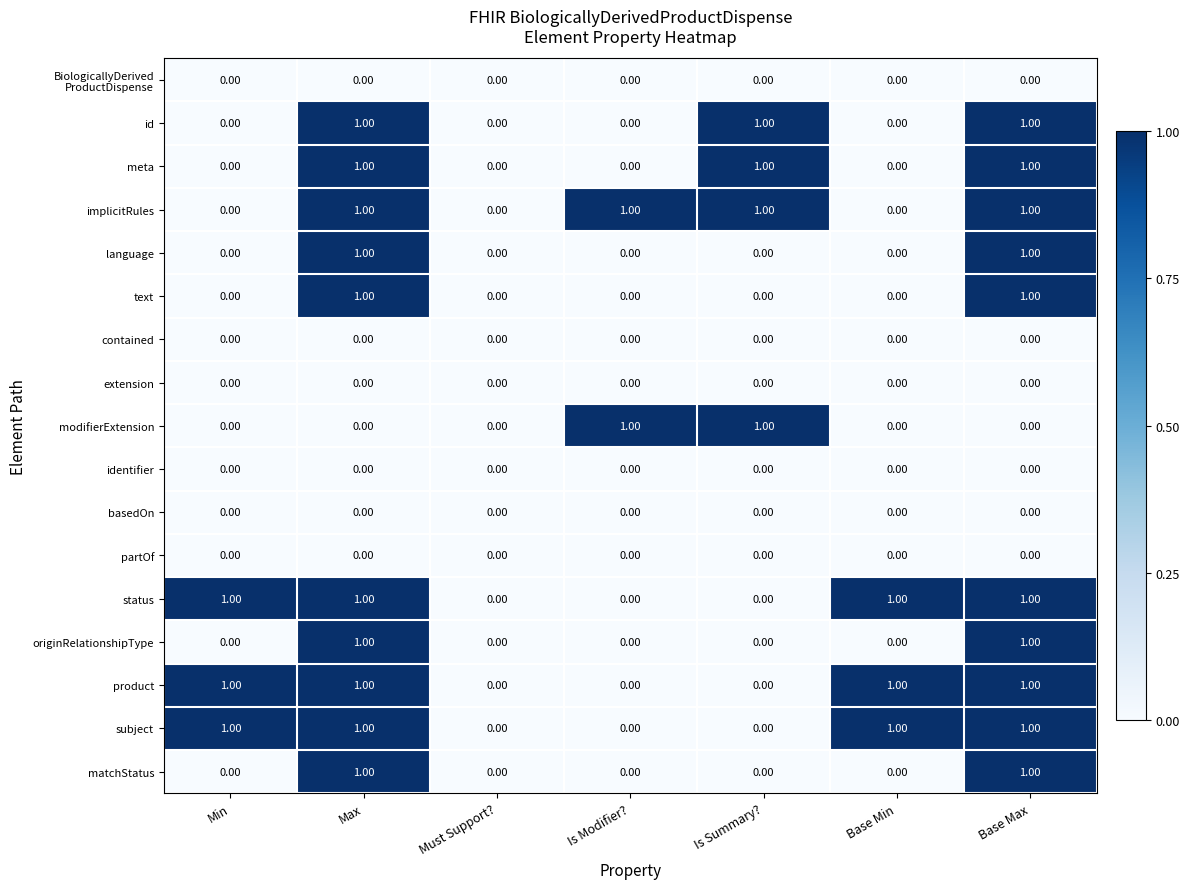

What is the total value across all series at Min?

3